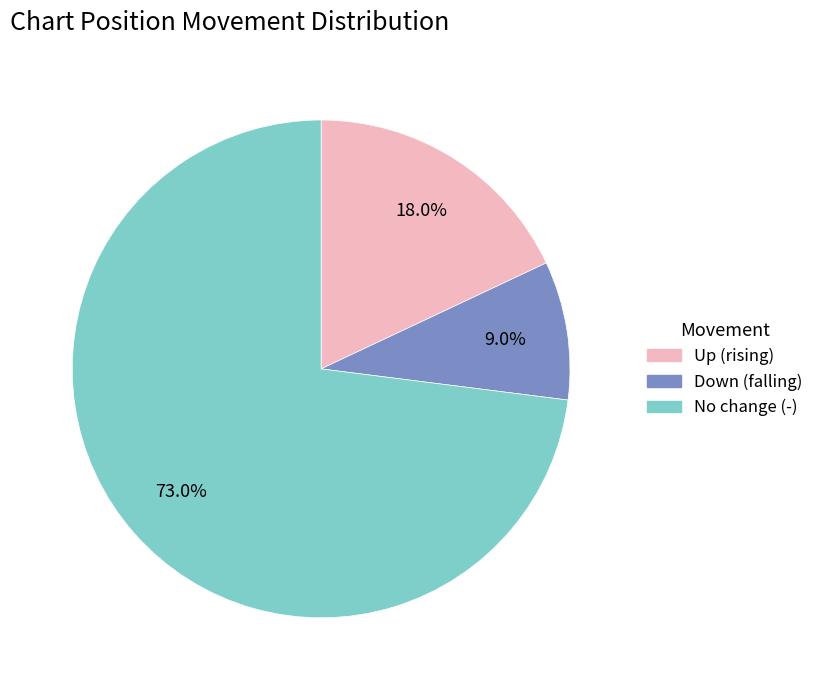

Does any single category account for the majority?

Yes